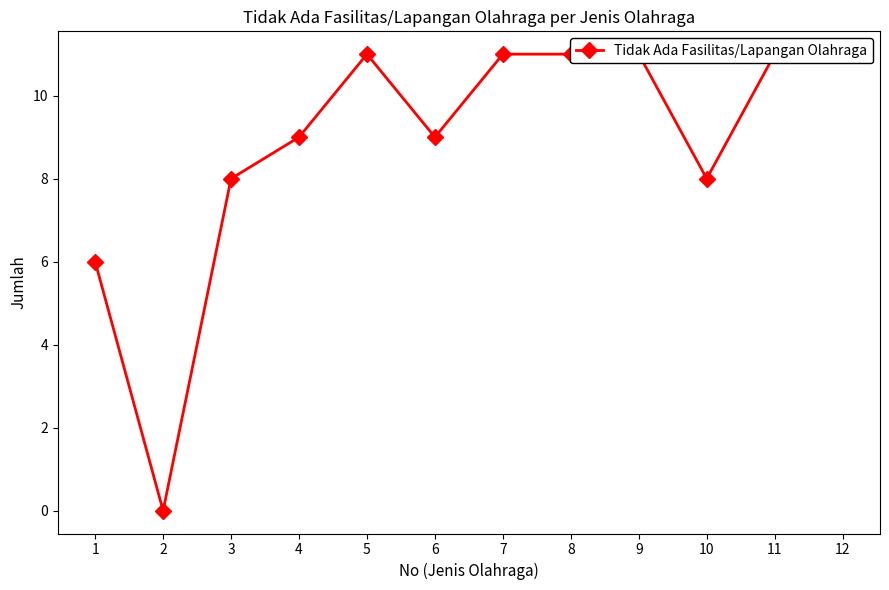

Which category has the highest value across all series?

5